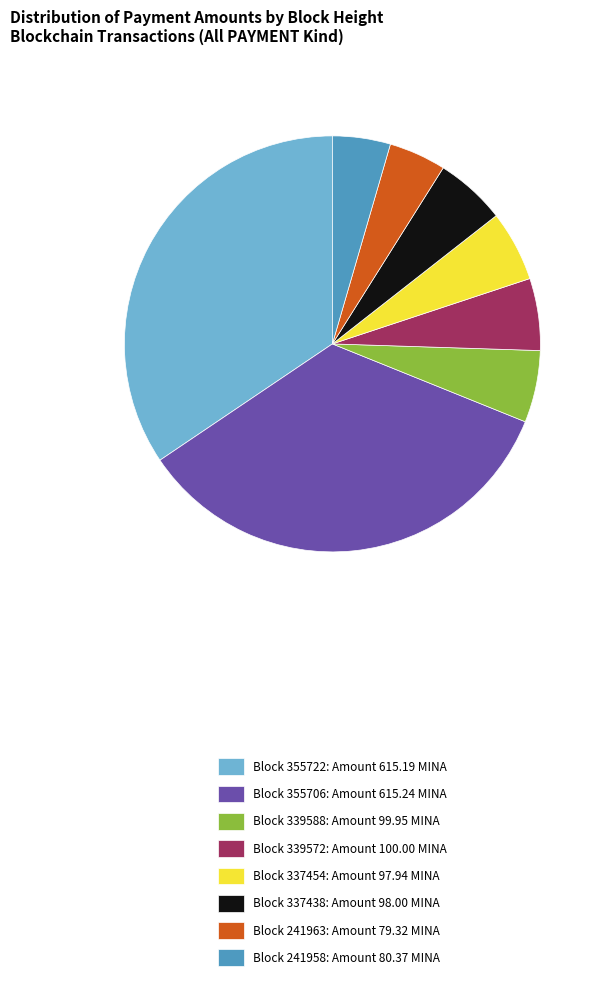

What is the ratio of the value at Block 339572: Amount 100.00 MINA to the value at Block 241963: Amount 79.32 MINA?

1.3